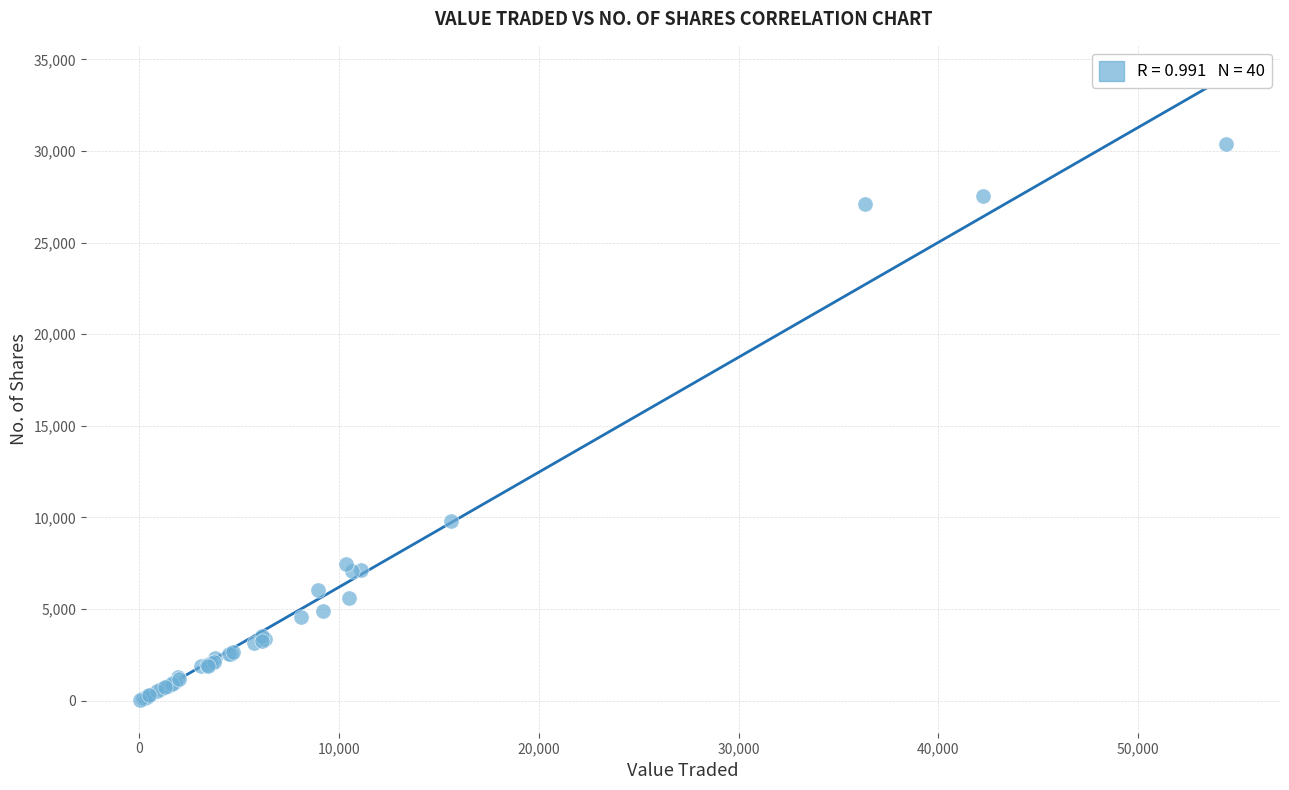

What Y value in the scatter plot is closest to 15210?

9823